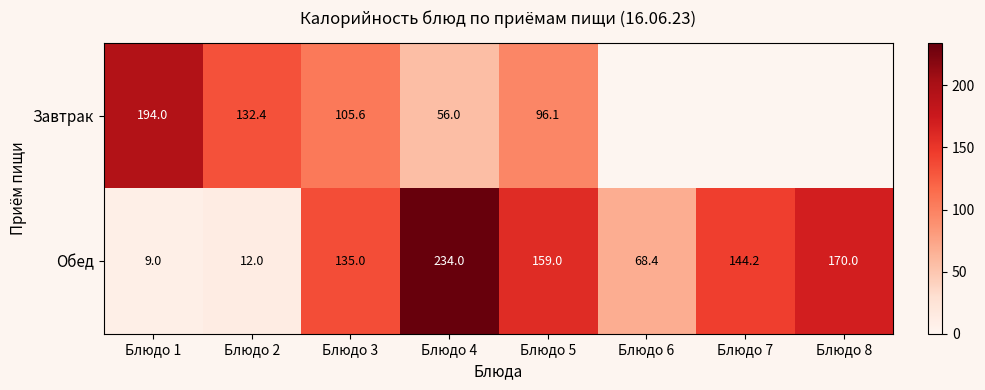

At which label does Обед first exceed 144?

Блюдо 4